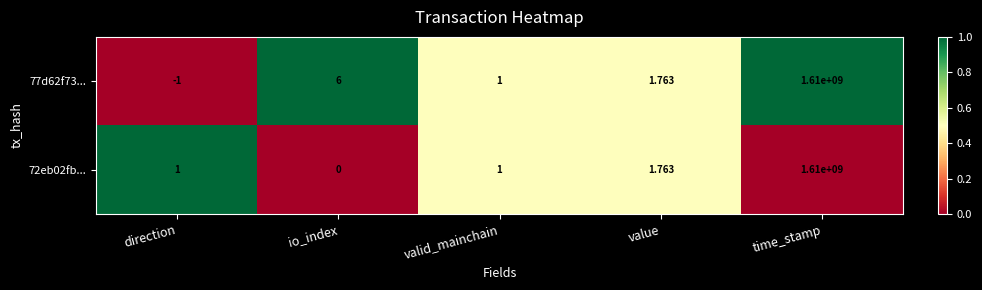

What is the total value across all series at valid_mainchain?

2.0